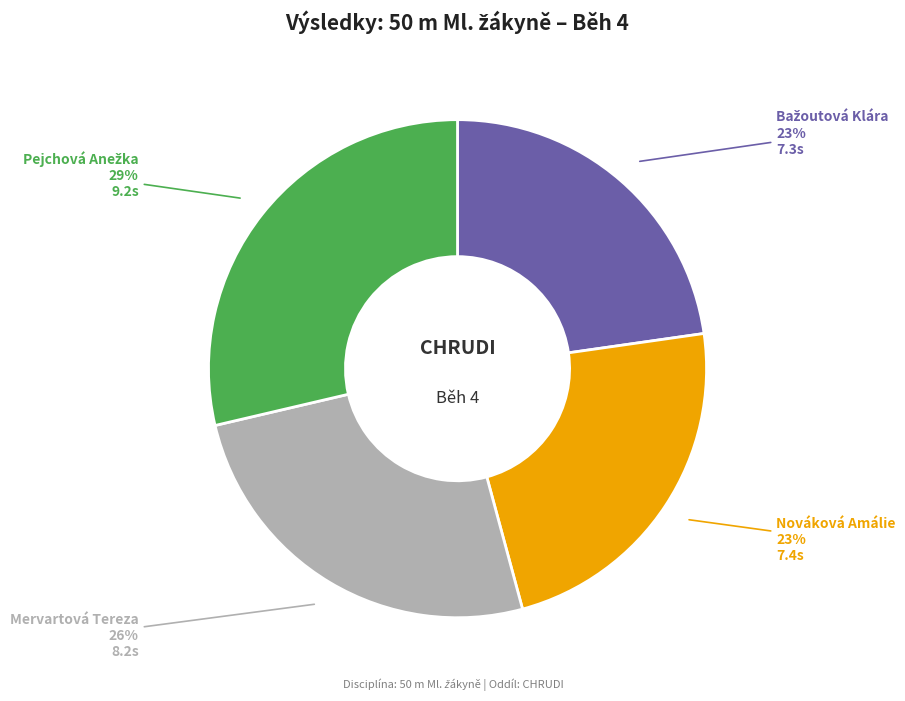

Is there a majority slice in this chart?

No